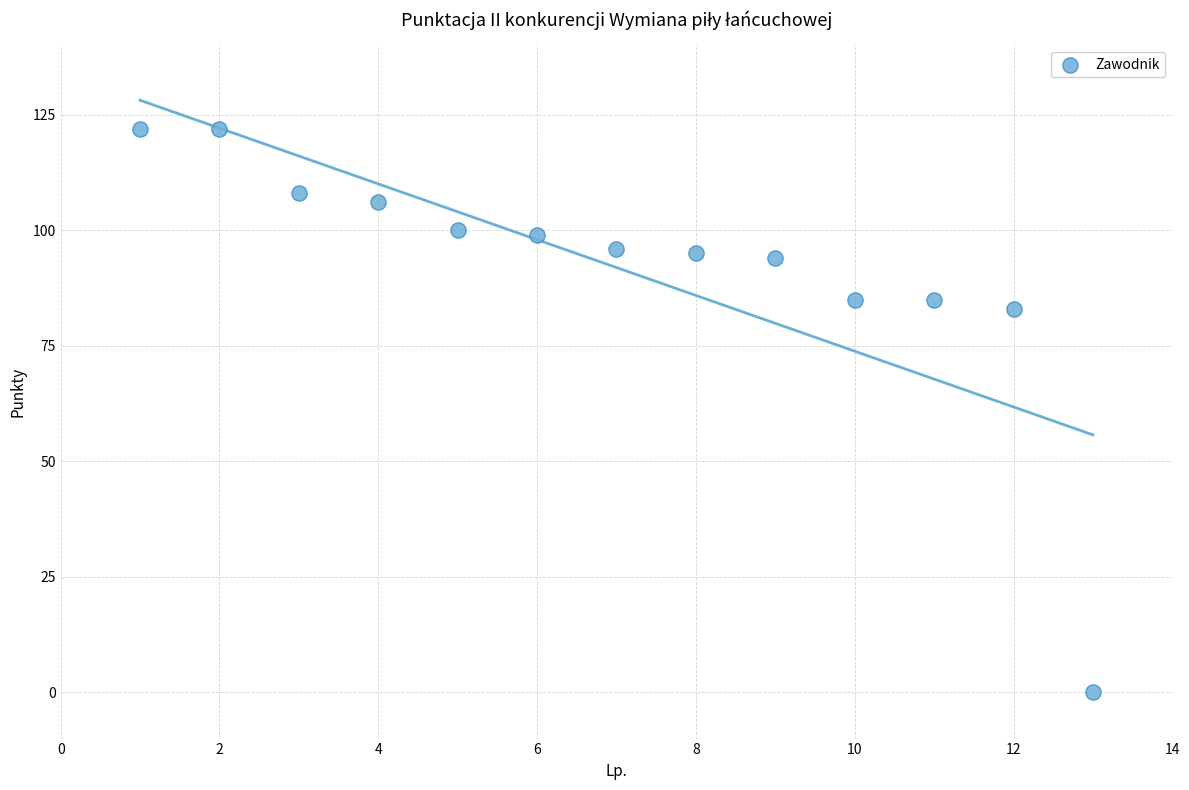

What Y value in the scatter plot is closest to 61?

83